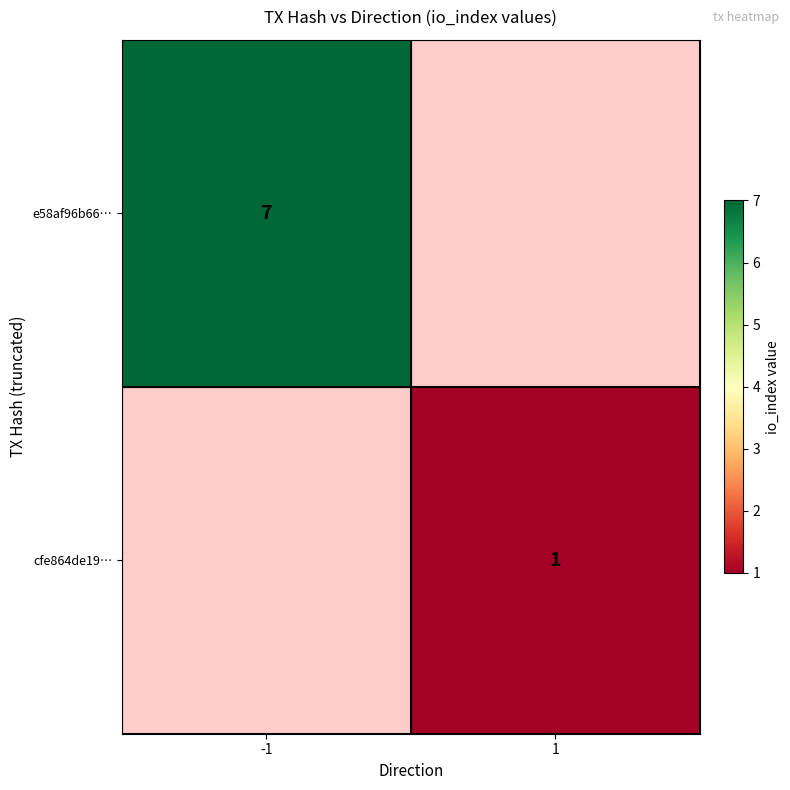

Which has a higher value, 1 or -1?

-1